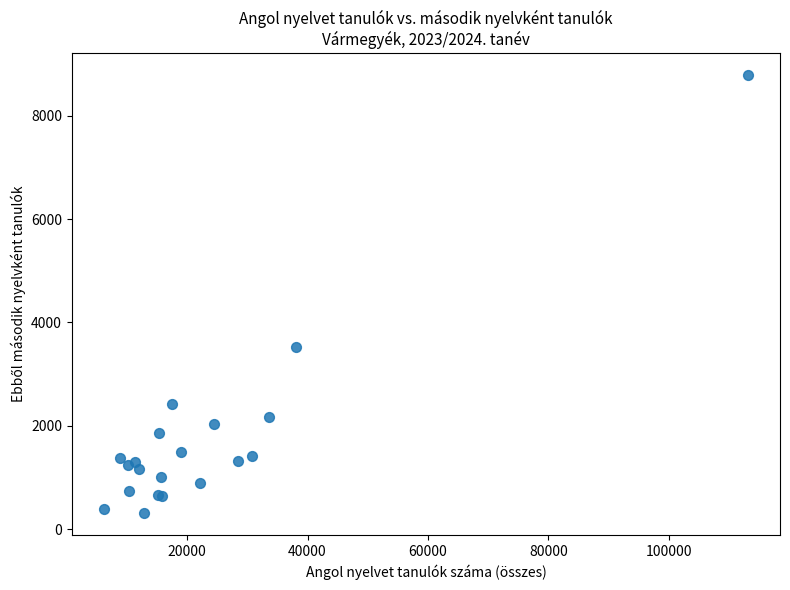

What Y value in the scatter plot is closest to 4545?

3523